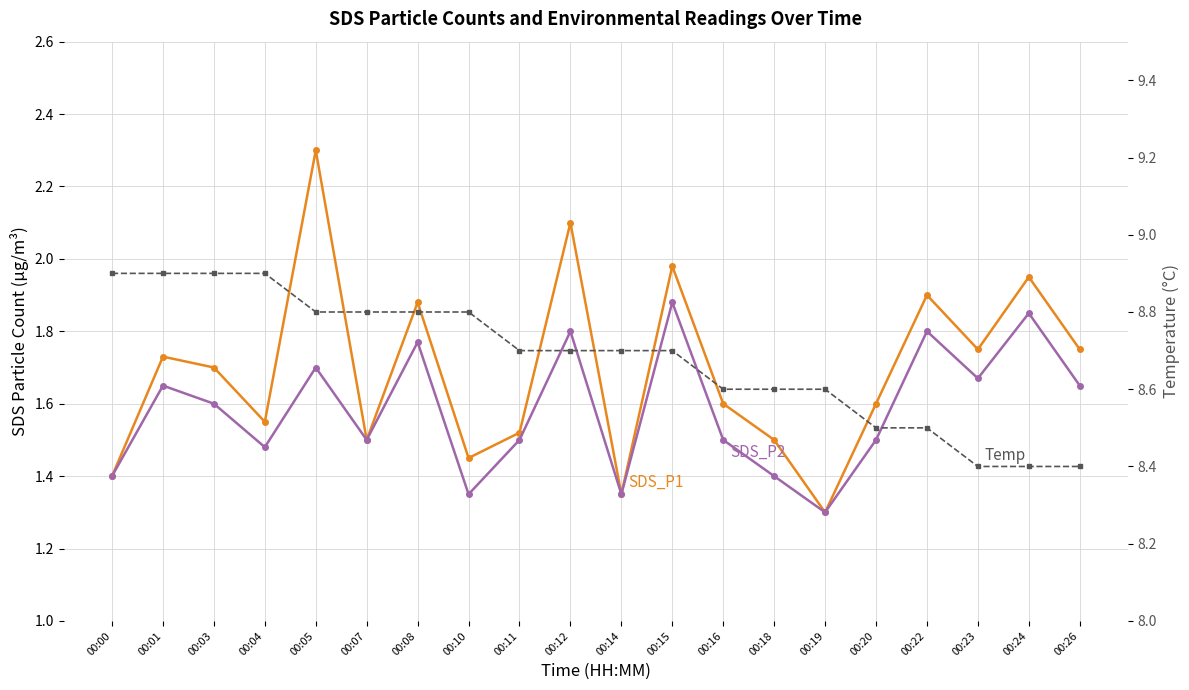

True or false: SDS_P2 and Temp intersect in this chart.

False